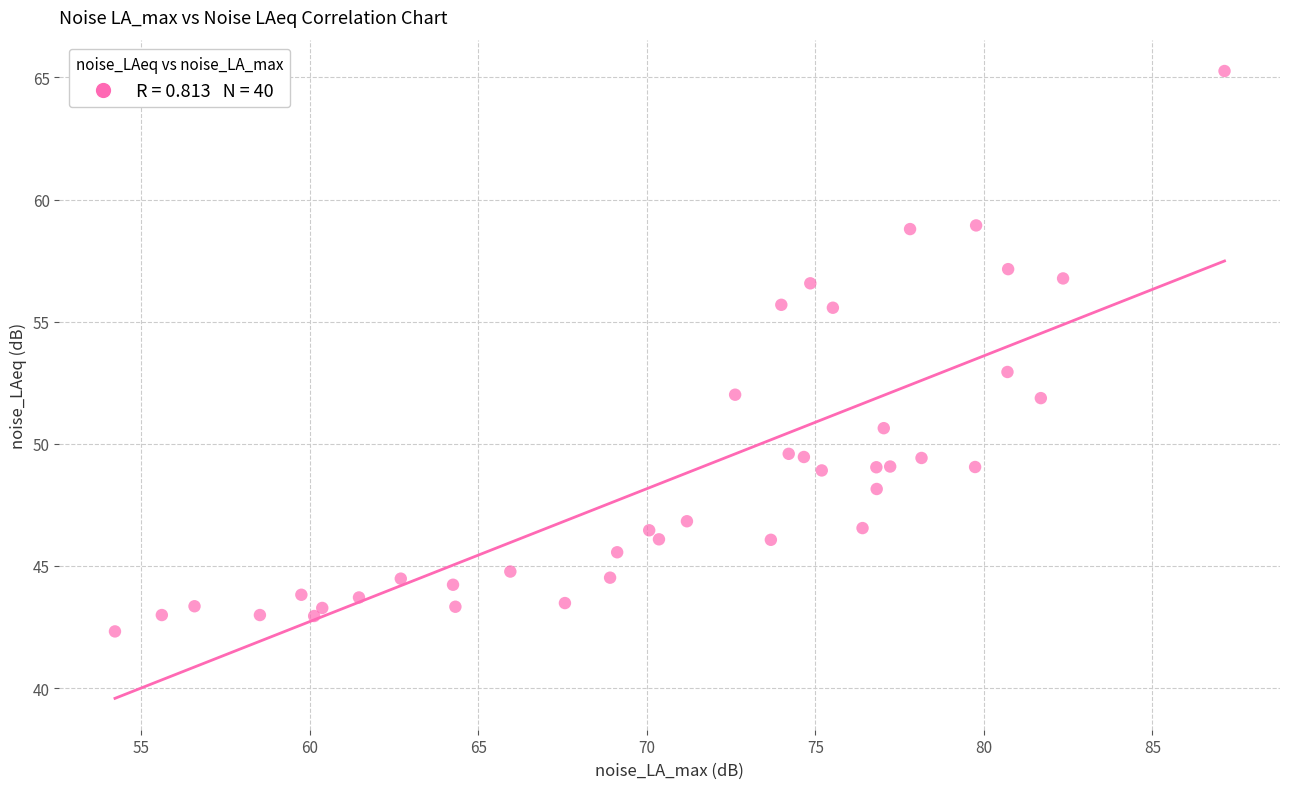

What is the range of X values (max minus min)?

32.9